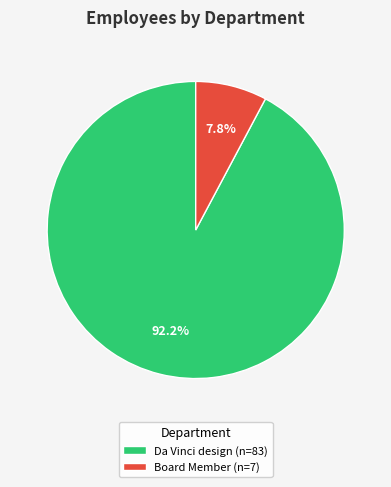

Is it true that Da Vinci design is 83% of the pie?

False